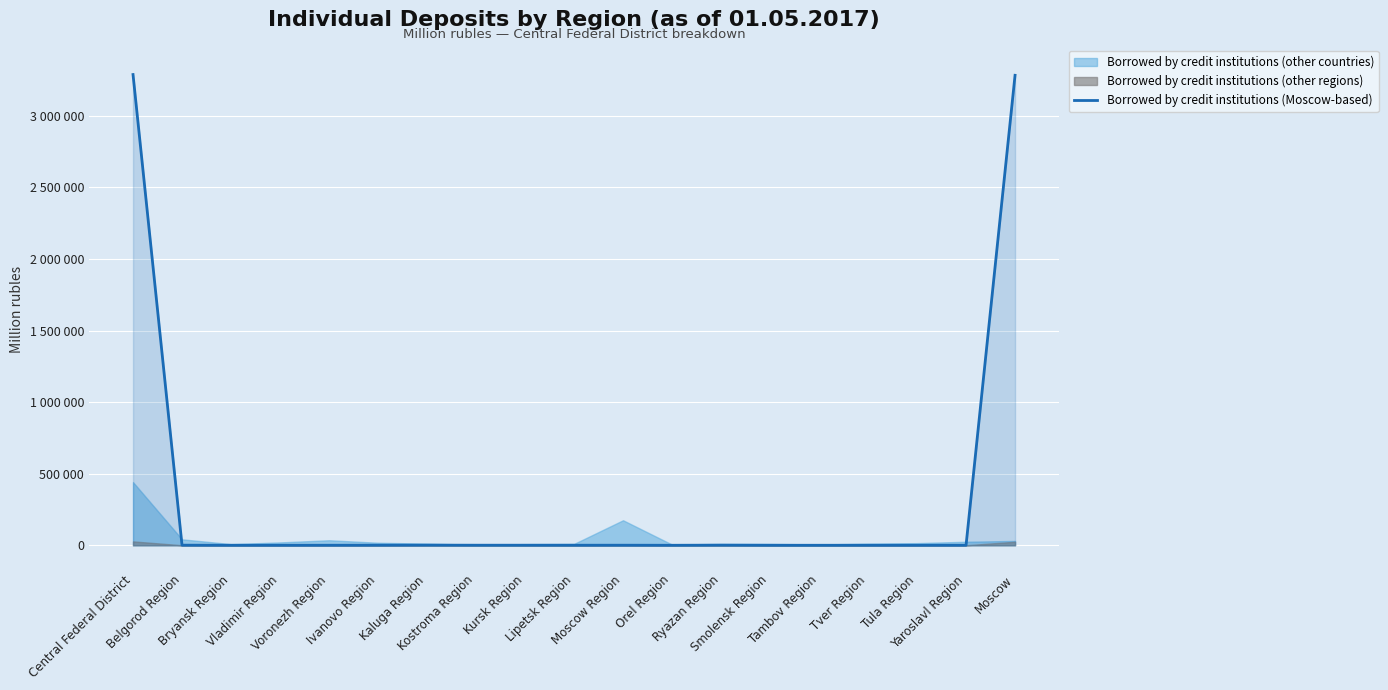

How many points are higher than both their immediate neighbors (excluding endpoints)?

4